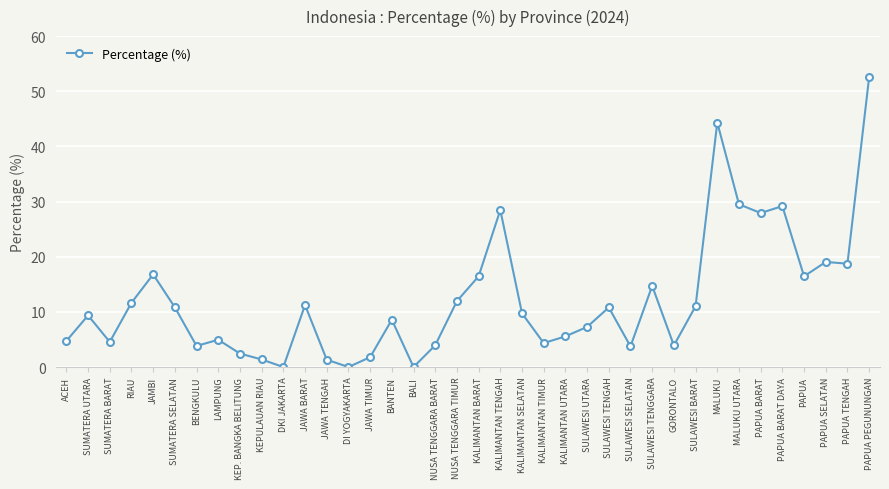

What is the average value?

12.2